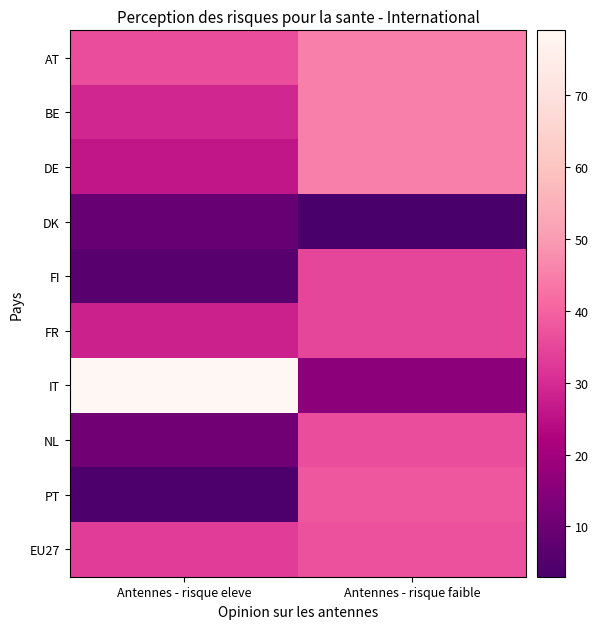

Reading left to right, transcribe all the data shown in this chart.

AT: Antennes - risque eleve=36	Antennes - risque faible=45
BE: Antennes - risque eleve=29	Antennes - risque faible=45
DE: Antennes - risque eleve=26	Antennes - risque faible=45
DK: Antennes - risque eleve=9	Antennes - risque faible=3
FI: Antennes - risque eleve=6	Antennes - risque faible=35
FR: Antennes - risque eleve=28	Antennes - risque faible=35
IT: Antennes - risque eleve=79	Antennes - risque faible=16
NL: Antennes - risque eleve=11	Antennes - risque faible=36
PT: Antennes - risque eleve=4	Antennes - risque faible=38
EU27: Antennes - risque eleve=33	Antennes - risque faible=37